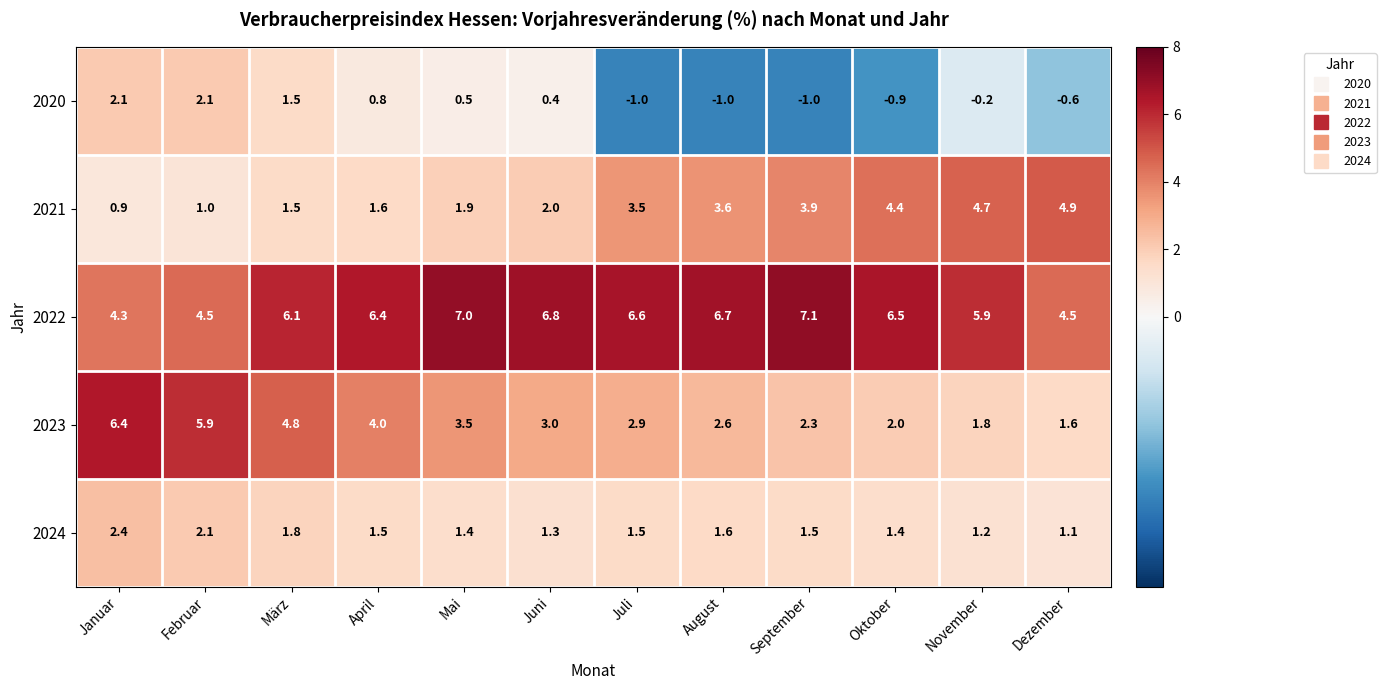

What is the difference between the maximum and minimum values in the 2020 series?

3.1